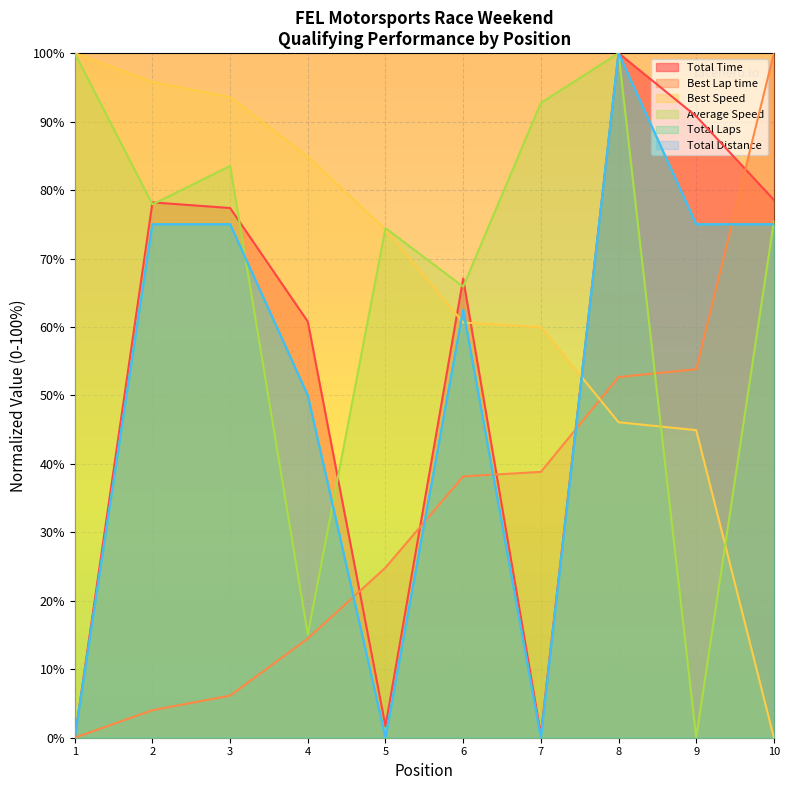

Where does the Total Time series first go above 77?

2